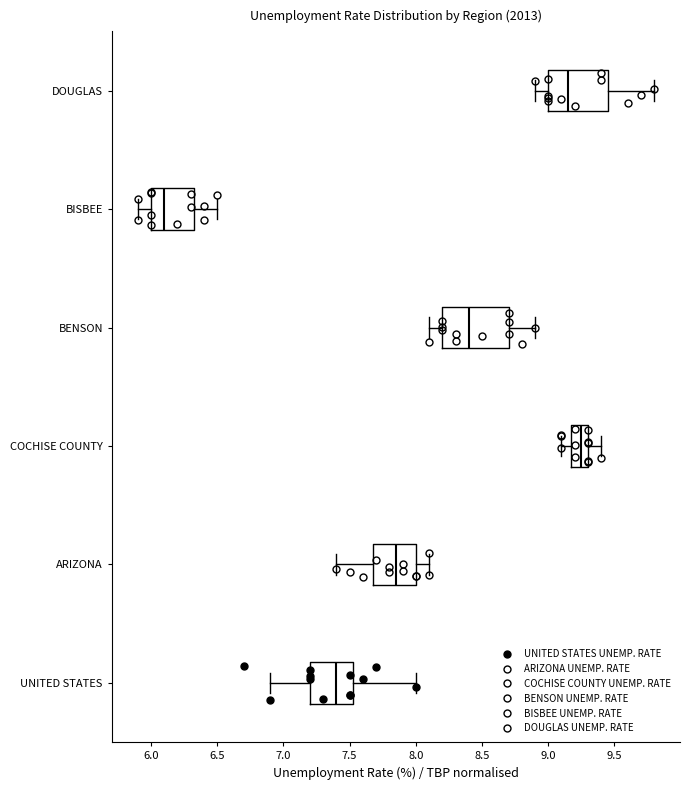

Which box's median line is the furthest to the left?

BISBEE